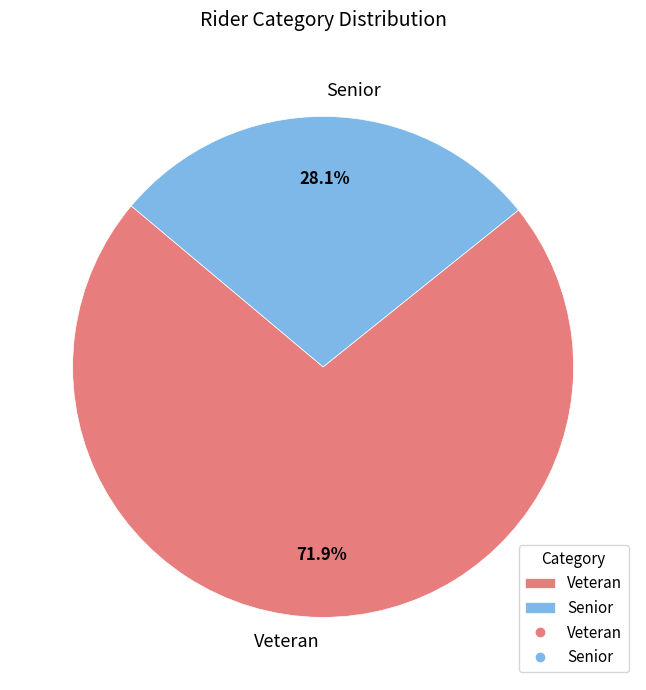

Which slice is the smallest?

Senior